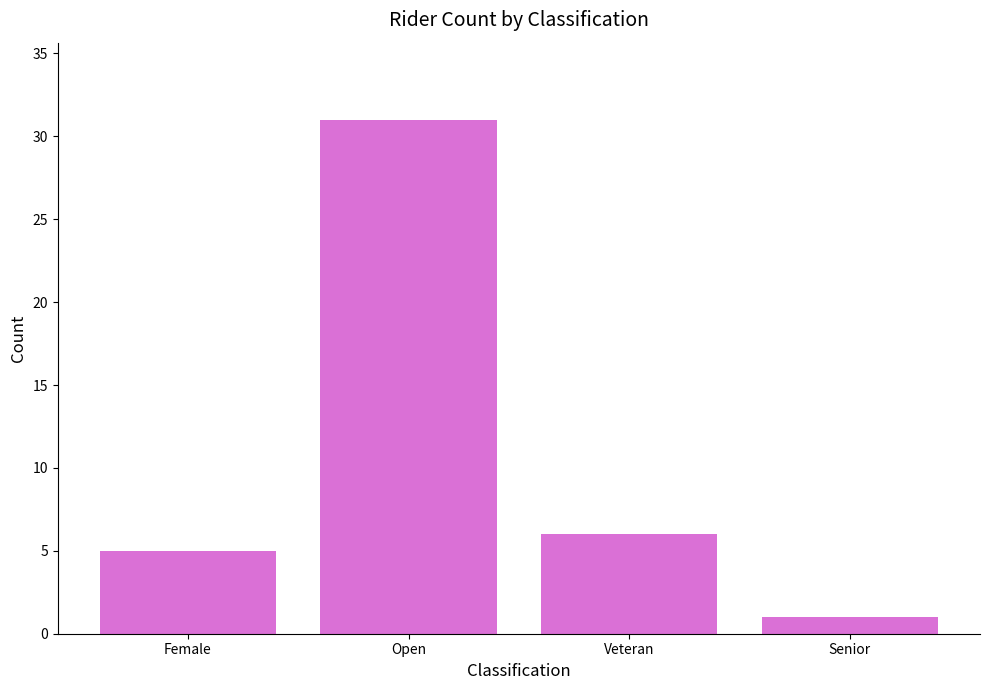

Which has a higher value, Open or Female?

Open